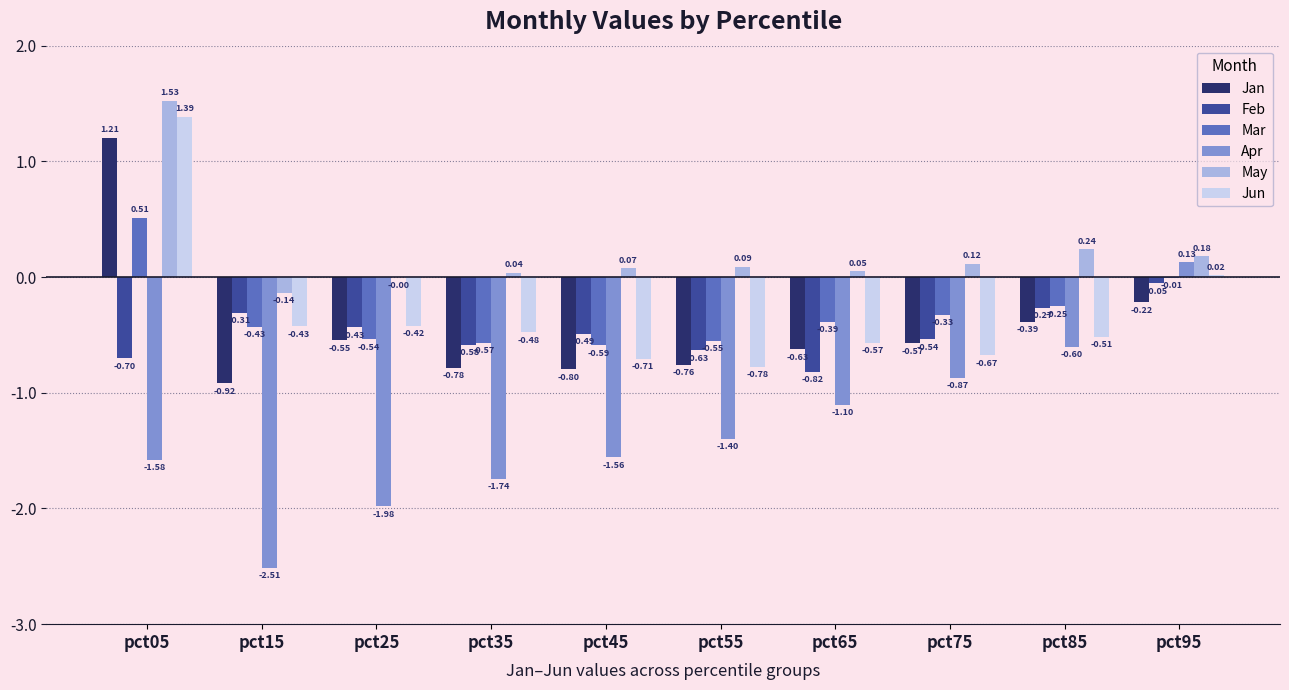

What are all the series names shown in the legend?

Jan, Feb, Mar, Apr, May, Jun